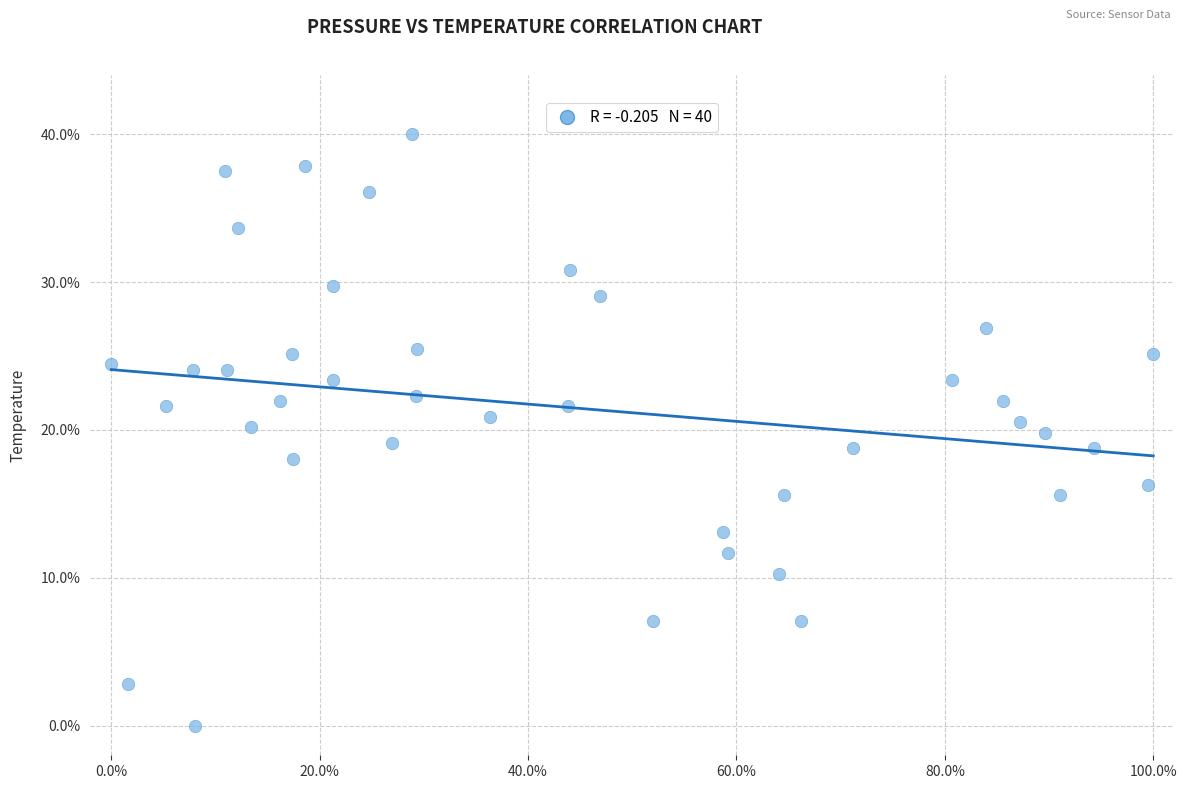

What is the range of Y values (max minus min)?

40.0